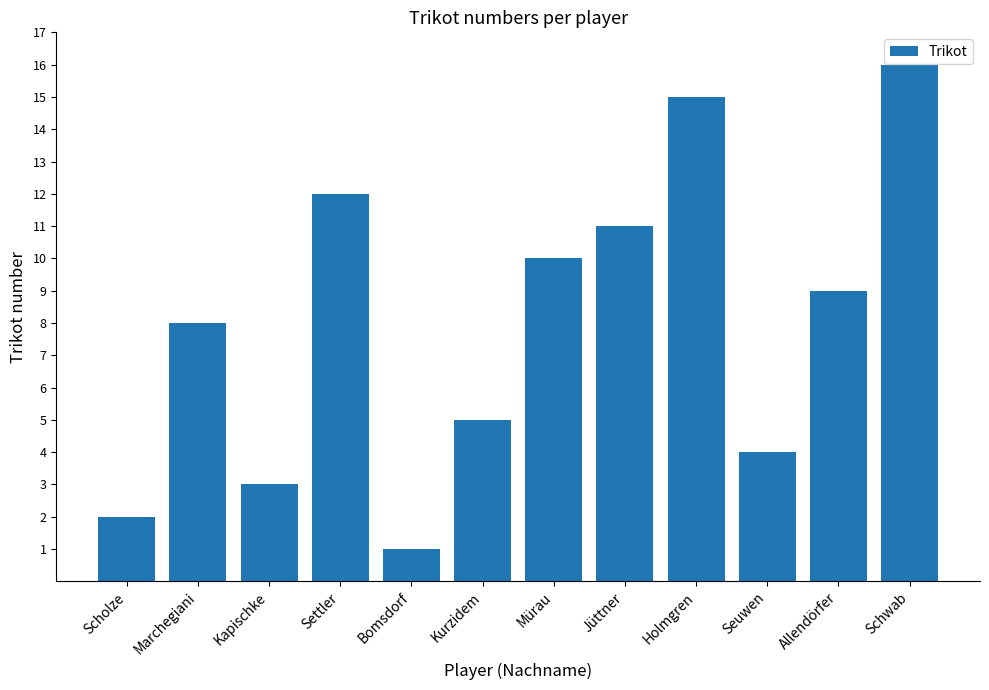

Read the value at Jüttner, to the nearest 5.

10